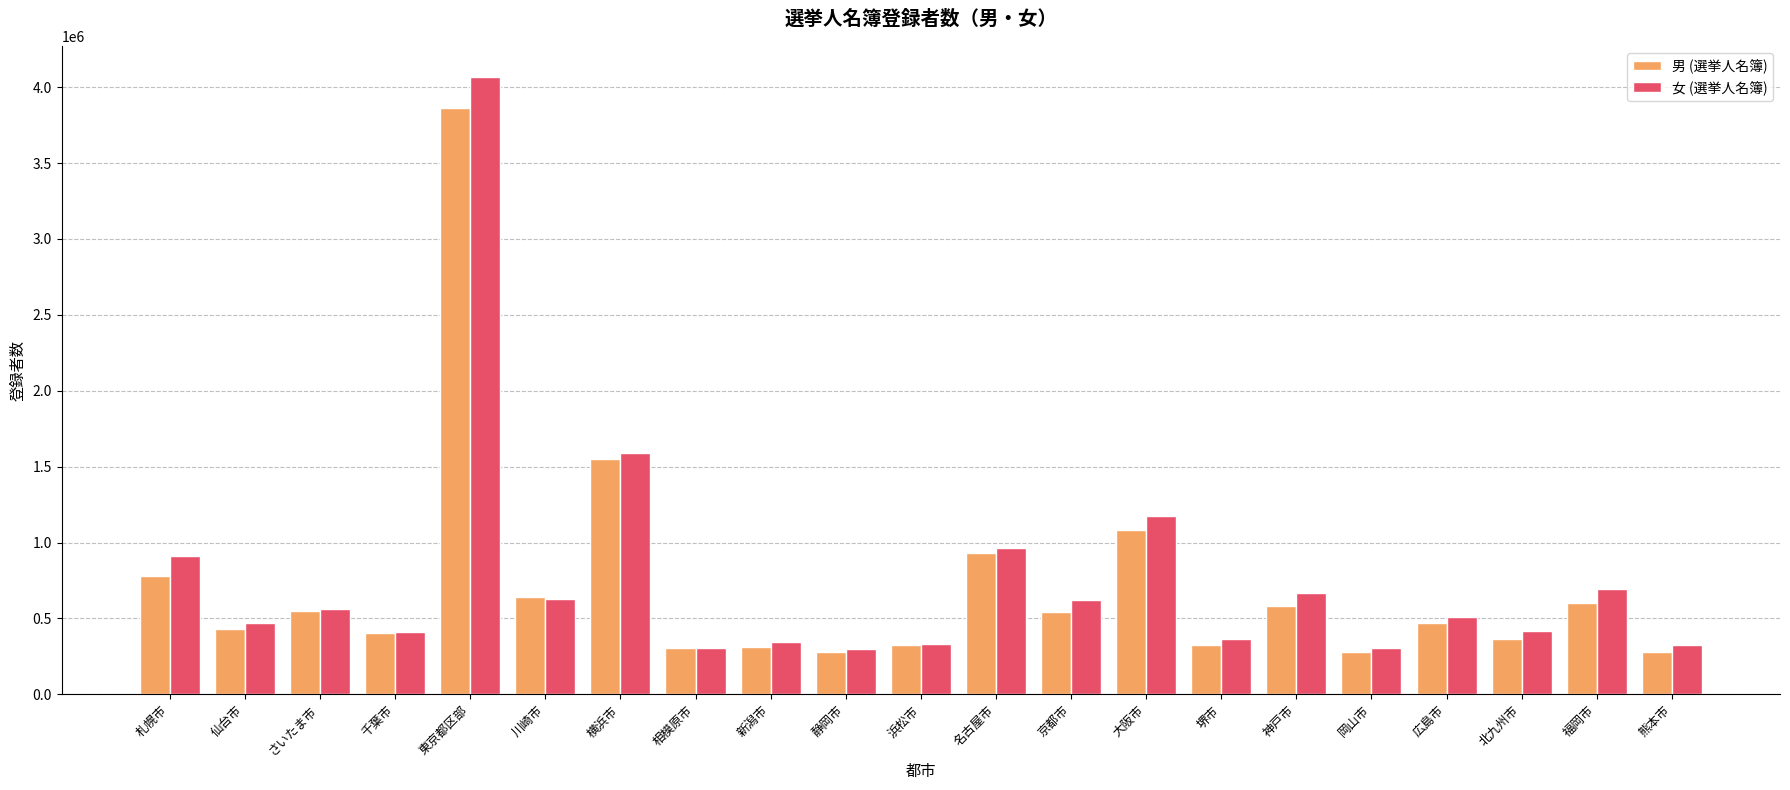

What are all the series names shown in the legend?

男 (選挙人名簿), 女 (選挙人名簿)